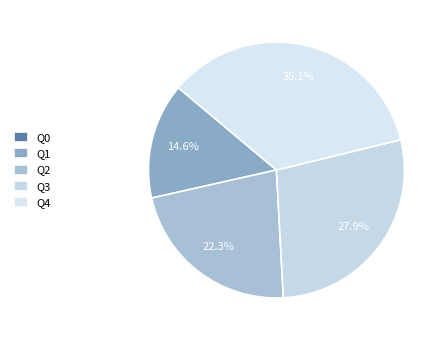

The Q3 slice represents 28% of the pie. True or false?

True